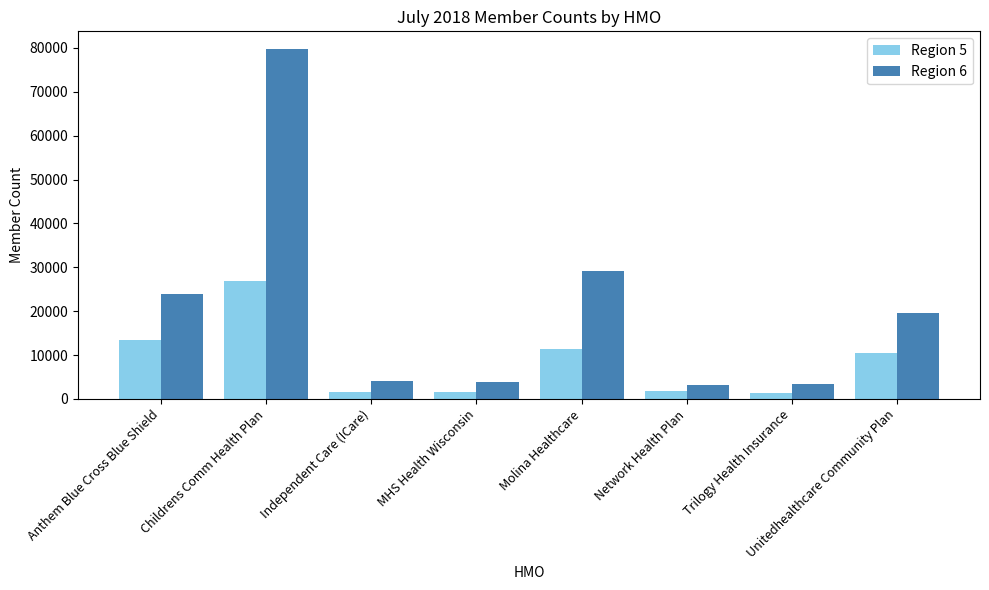

What is the sum of all Region 6 values?

167168